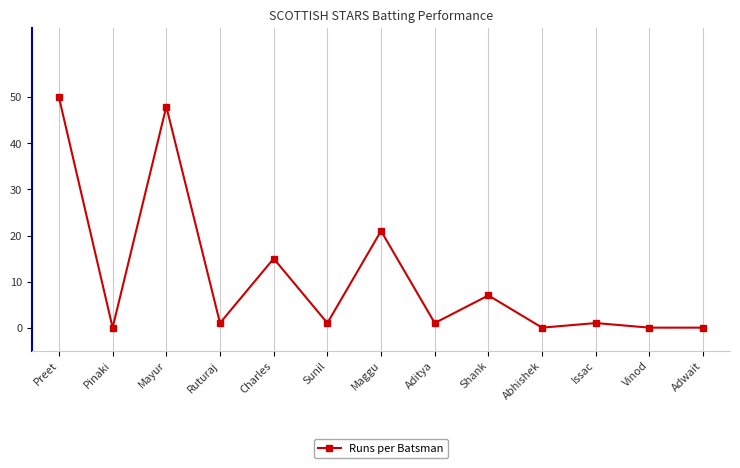

How many points are higher than both their immediate neighbors (excluding endpoints)?

5